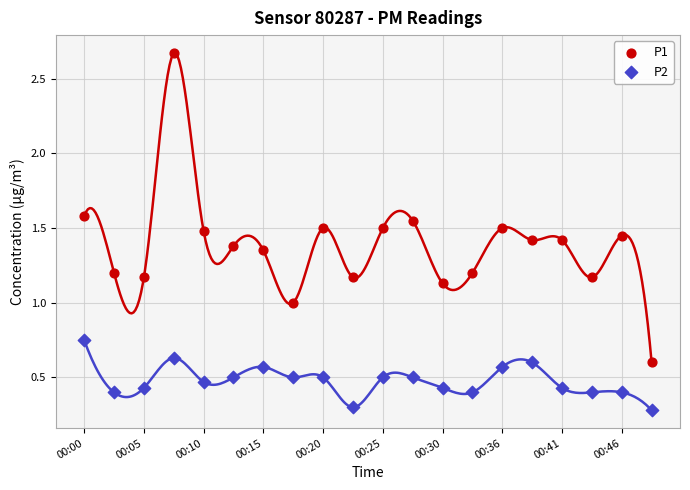

Which series reaches the minimum Y coordinate?

P2